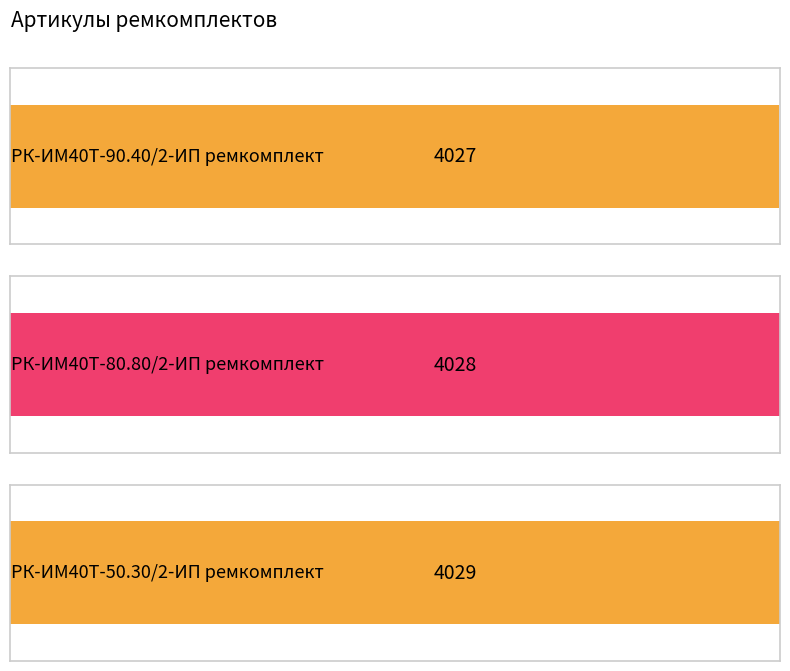

List the labels in order of value, smallest first.

РК-ИМ40T-90.40/2-ИП ремкомплект, РК-ИМ40T-80.80/2-ИП ремкомплект, РК-ИМ40T-50.30/2-ИП ремкомплект